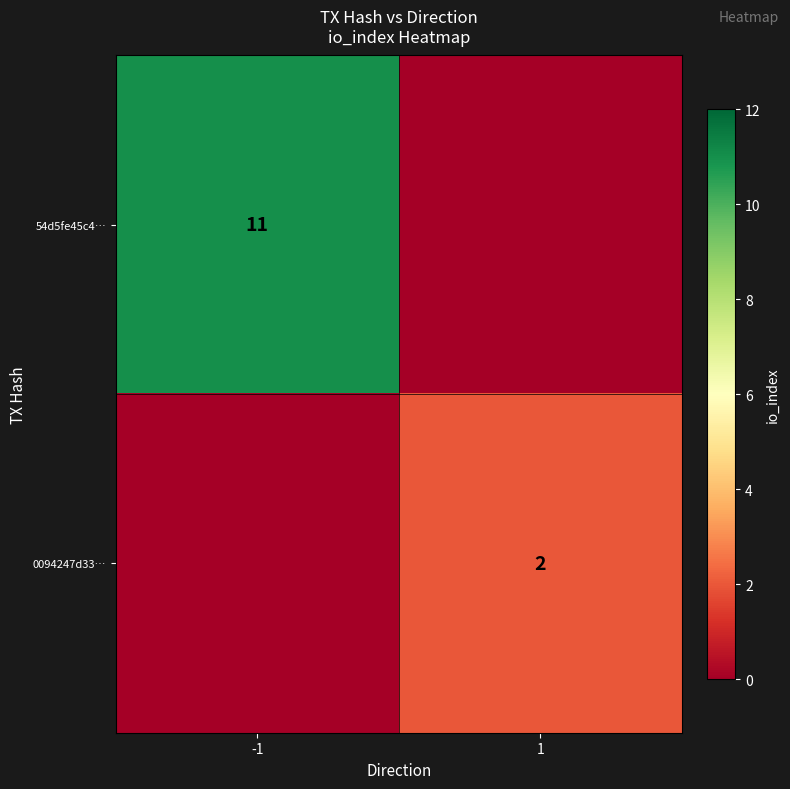

Is it true that 0094247d33… equals 2 at 1?

True